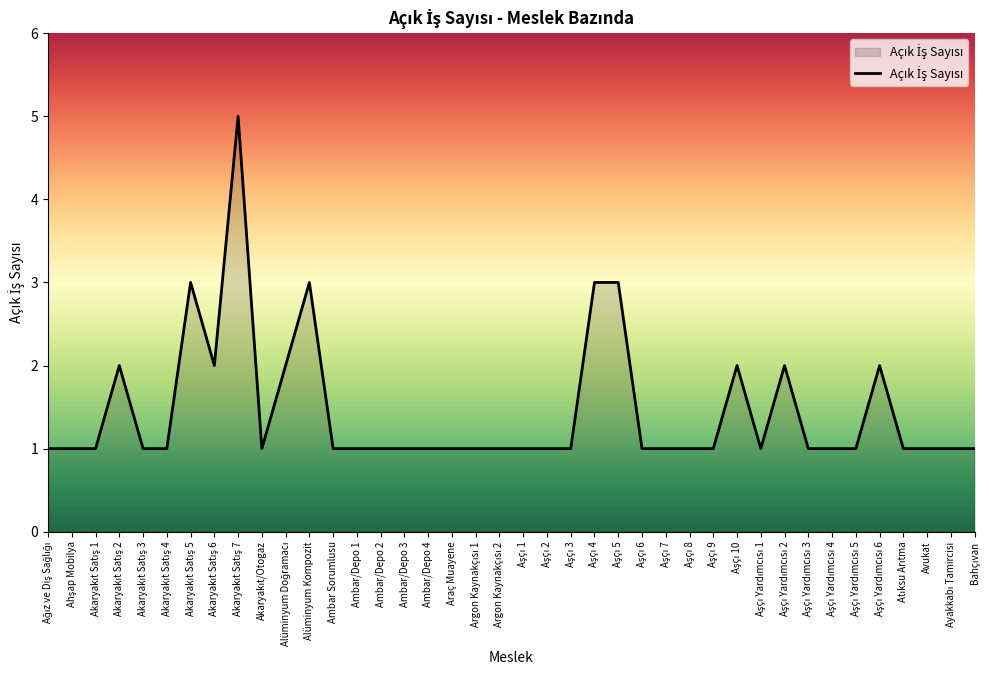

What is the average value?

1